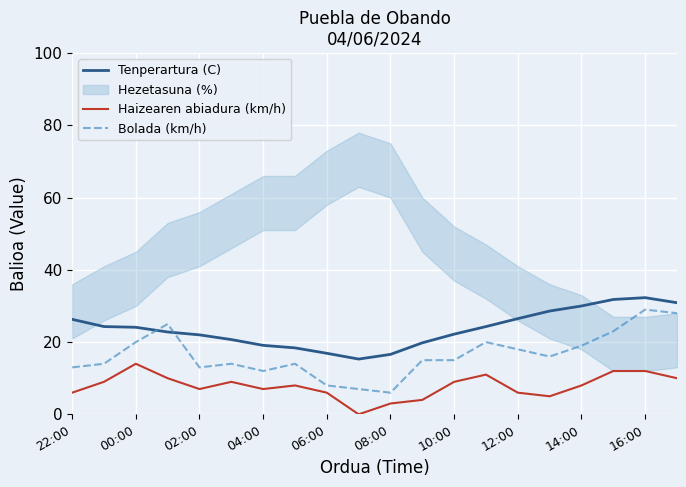

How many interior local valleys does the Tenperartura (C) series have?

1